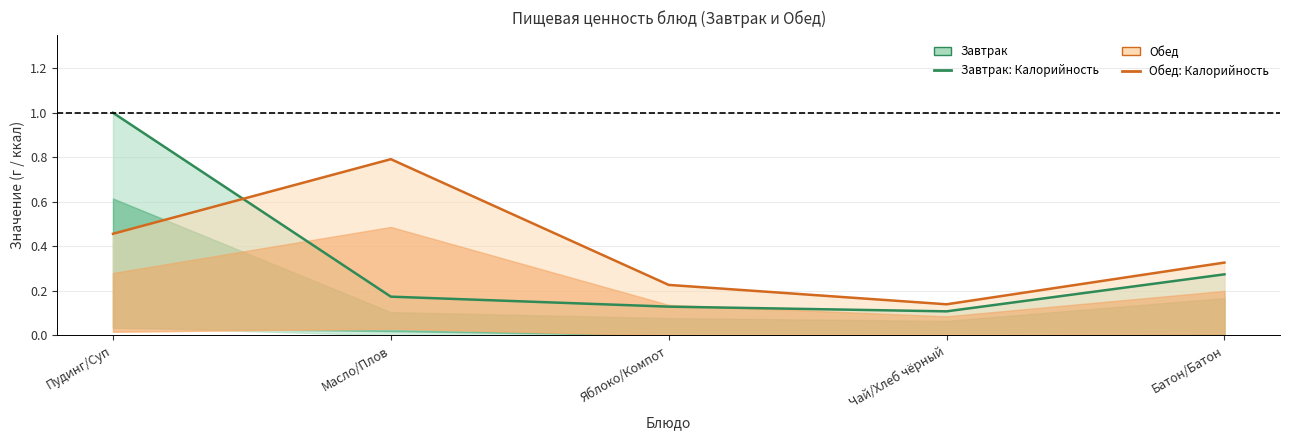

What position from the left is Батон/Батон?

5